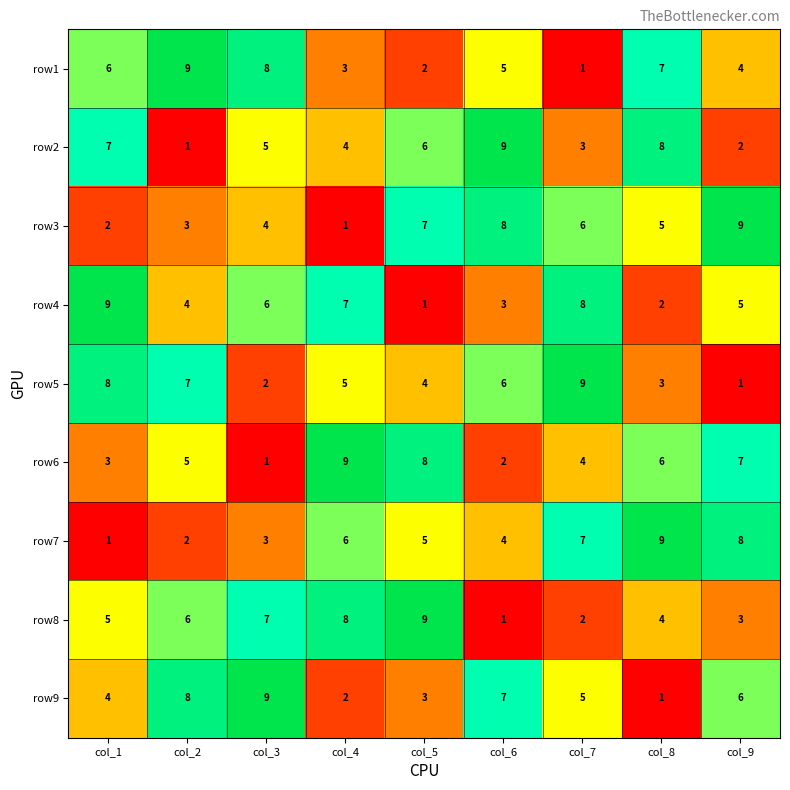

Rank the series at col_6 from highest to lowest value.

row2, row3, row9, row5, row1, row7, row4, row6, row8